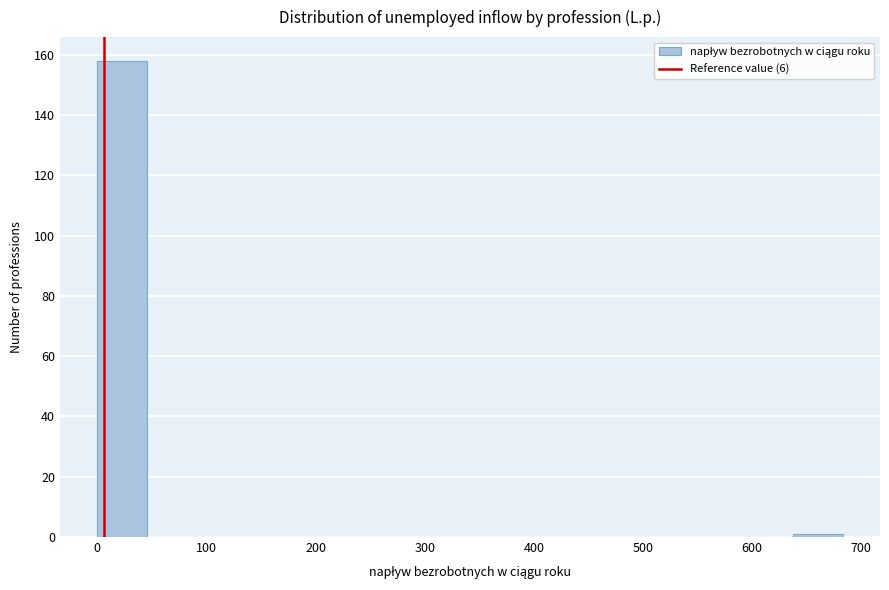

What is the height of the bar covering 0 to 50 on the x-axis? Neither the bar edges nor the heights are printed on the chart, so give them approximately, as read against the axes.

158